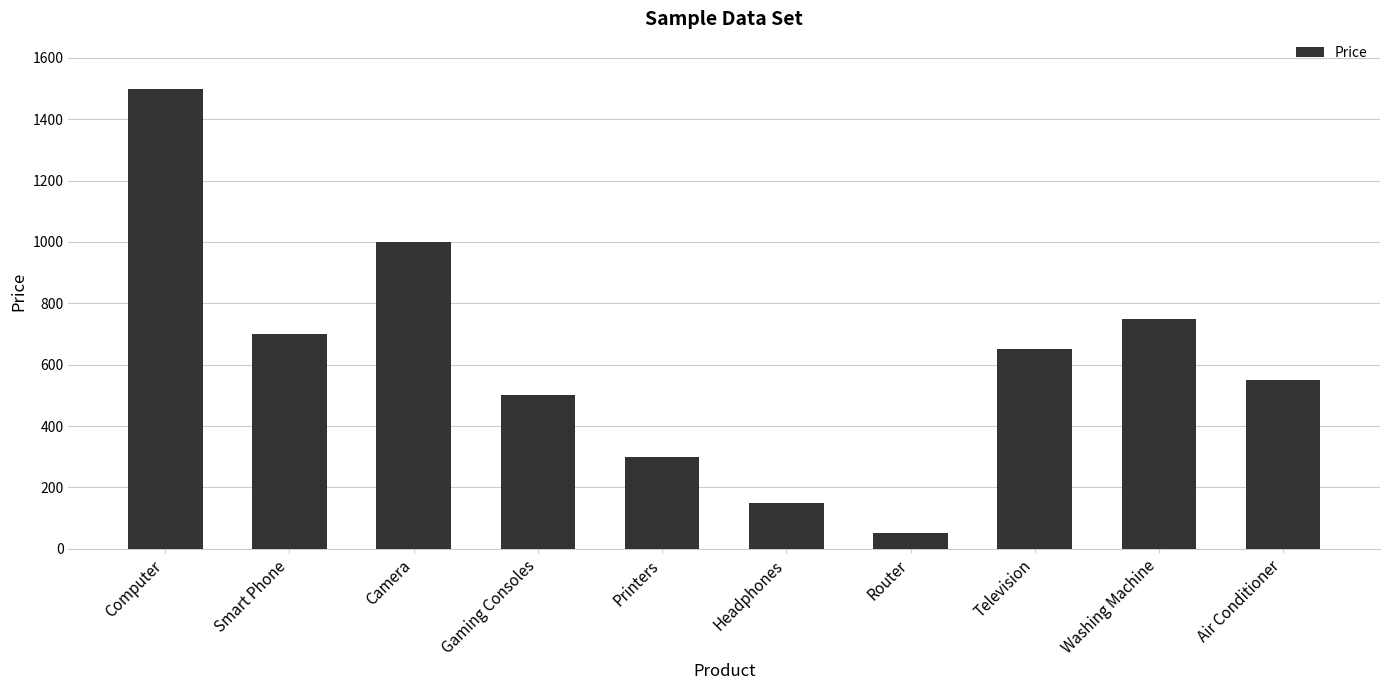

Rank the categories by value from lowest to highest.

Router, Headphones, Printers, Gaming Consoles, Air Conditioner, Television, Smart Phone, Washing Machine, Camera, Computer